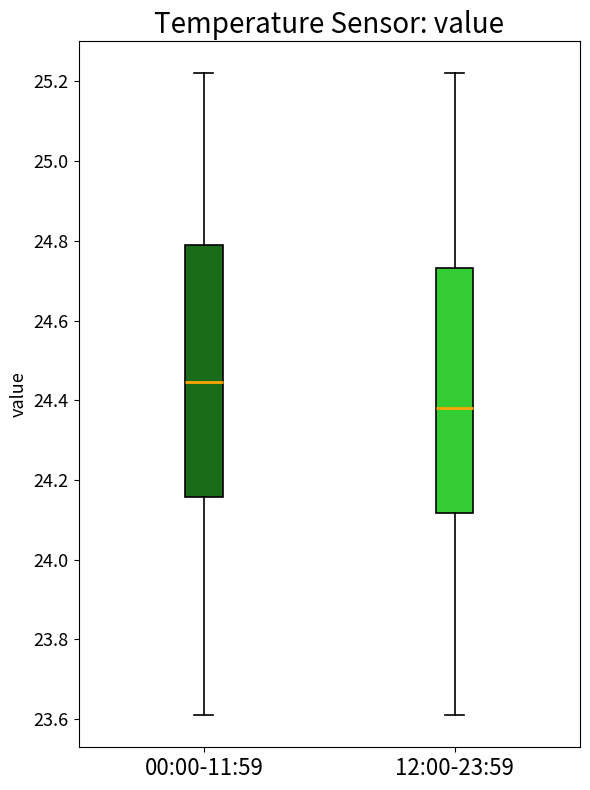

Reading left to right, read every box against the y-axis: the position of its median line, the range the box covers, and the ends of its whiskers. The values are not printed on the chart, so give them approximately, as read against the axis.

00:00-11:59: median 24.44, box 24.16 to 24.80, whiskers 23.62 to 25.22
12:00-23:59: median 24.38, box 24.12 to 24.74, whiskers 23.62 to 25.22